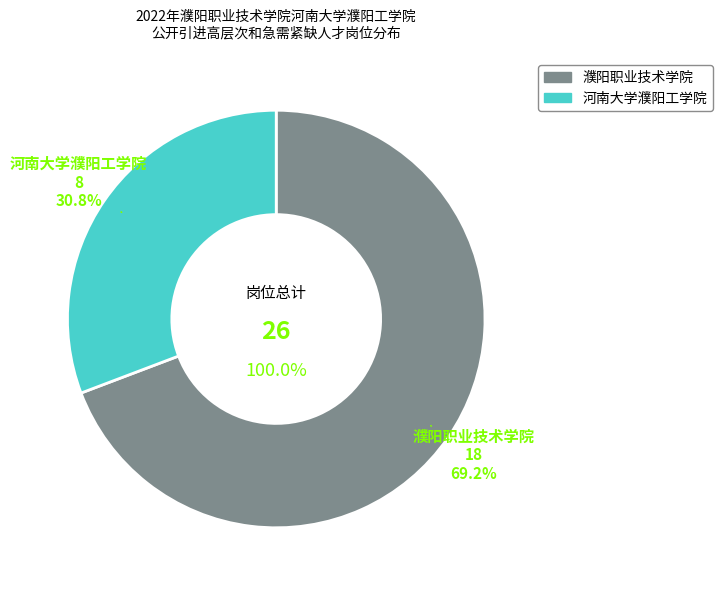

Is the sum of 濮阳职业技术学院 and 河南大学濮阳工学院 greater than half?

Yes